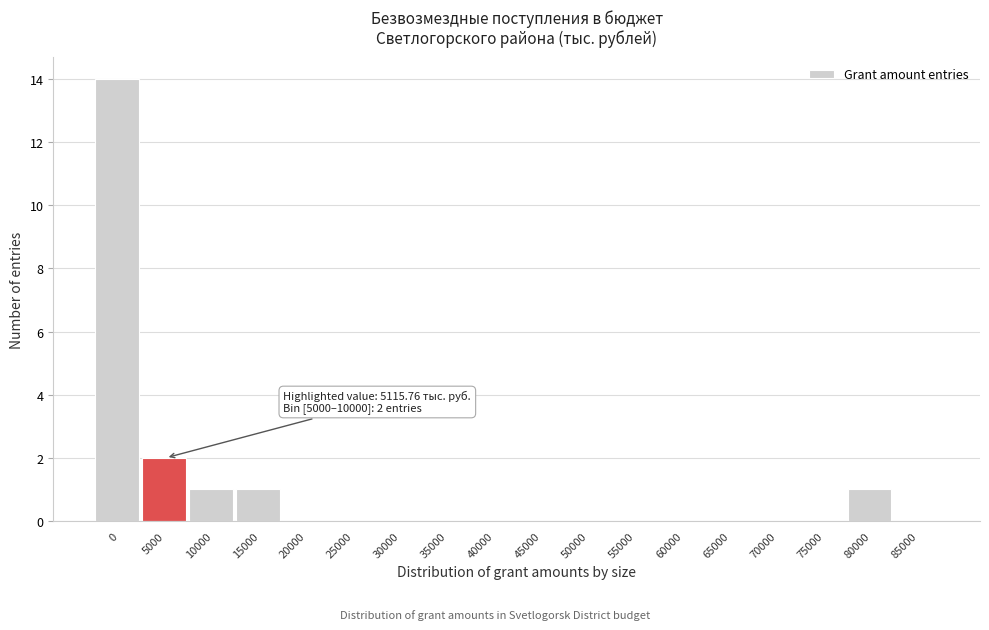

Reading left to right, what are all the values shown in this chart?

0=14	5000=2	10000=1	15000=1	20000=0	25000=0	30000=0	35000=0	40000=0	45000=0	50000=0	55000=0	60000=0	65000=0	70000=0	75000=0	80000=1	85000=0